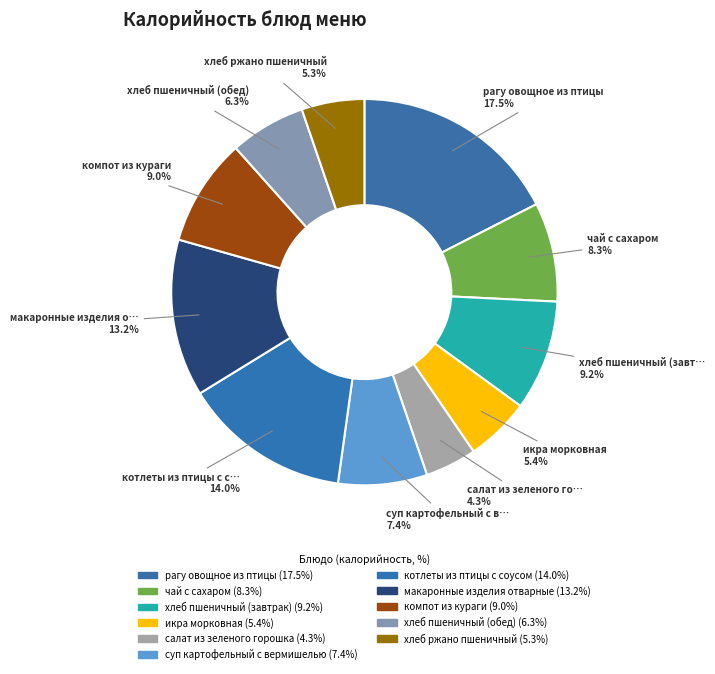

How many segments does this pie chart have?

11